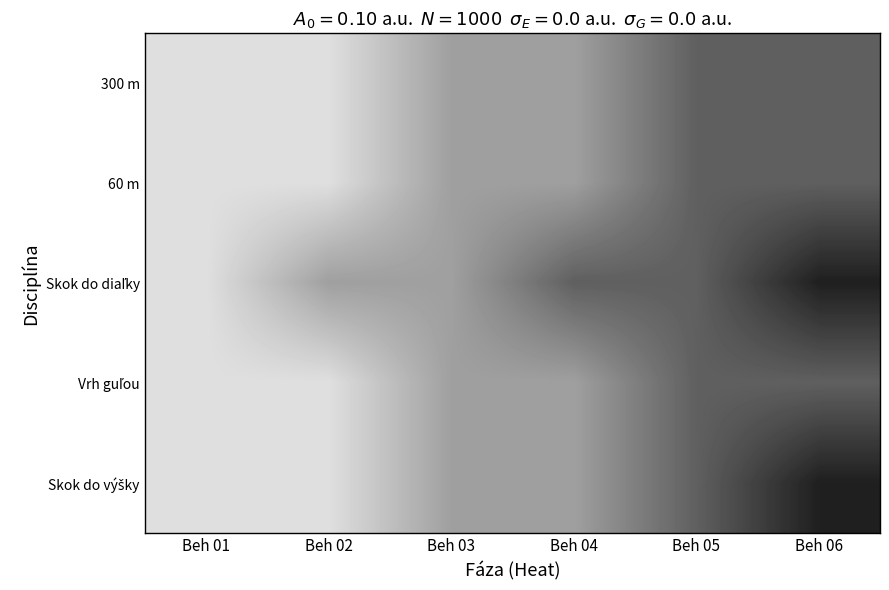

Rank the series by their maximum value, from highest to lowest.

Skok do diaľky, Skok do výšky, 300 m, 60 m, Vrh guľou